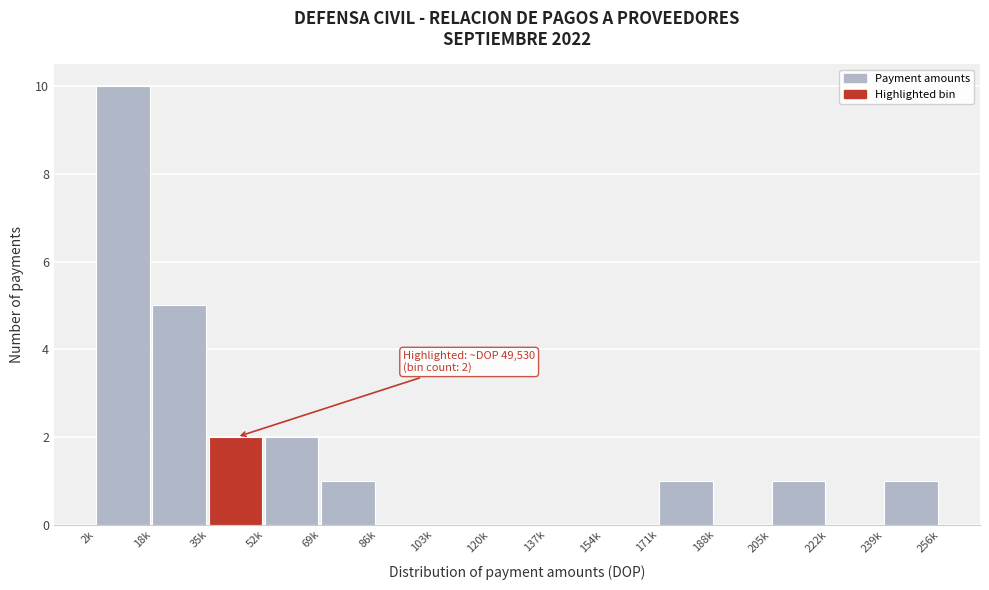

Reading right to left, extract all data points from this chart.

239k=1	222k=0	205k=1	188k=0	171k=1	154k=0	137k=0	120k=0	103k=0	86k=0	69k=1	52k=2	35k=2	18k=5	2k=10